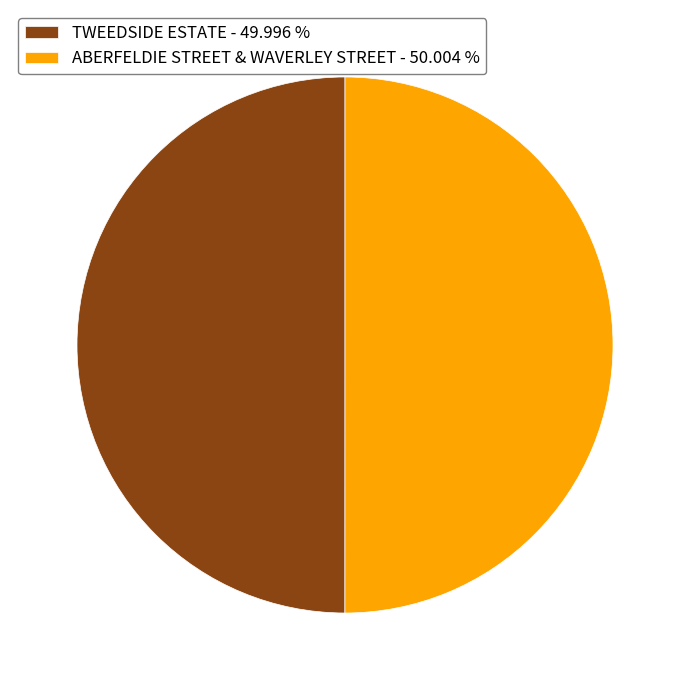

How many segments does this pie chart have?

2